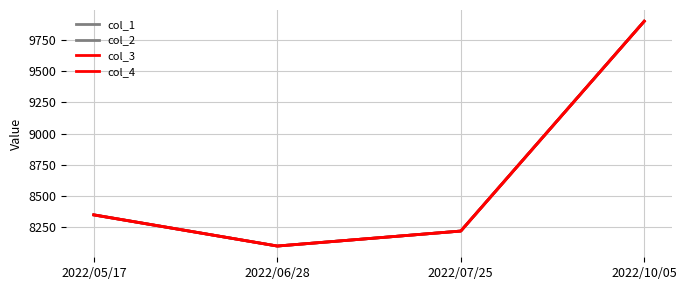

Is this an area chart (filled region under the line)?

No